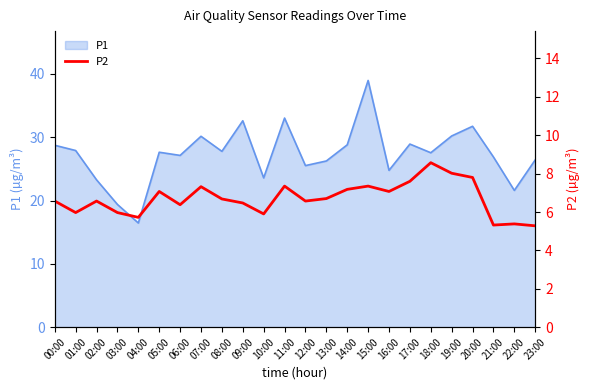

True or false: there are more than 0 points higher than both neighbors.

True